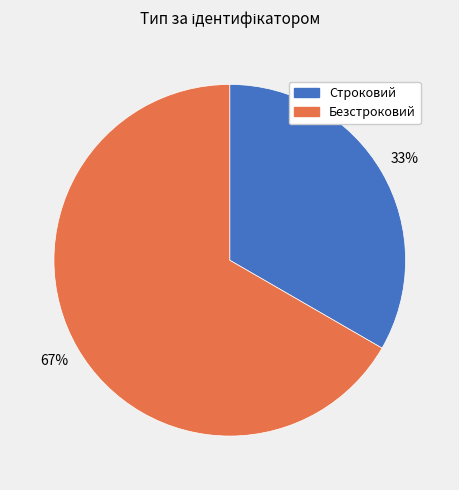

To the nearest percent, what percentage of the pie is Безстроковий?

67%